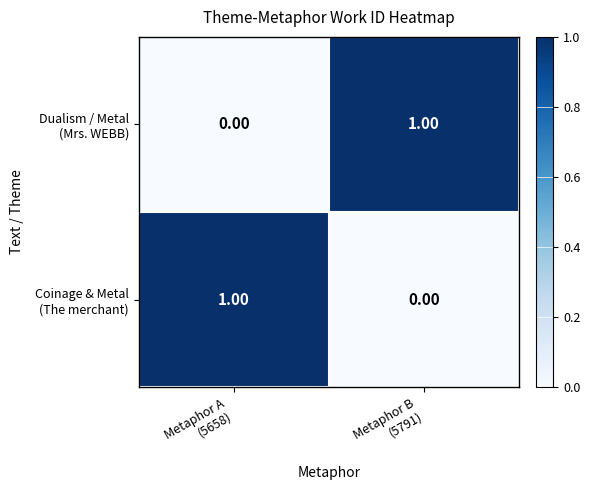

How many distinct data groups are displayed?

2